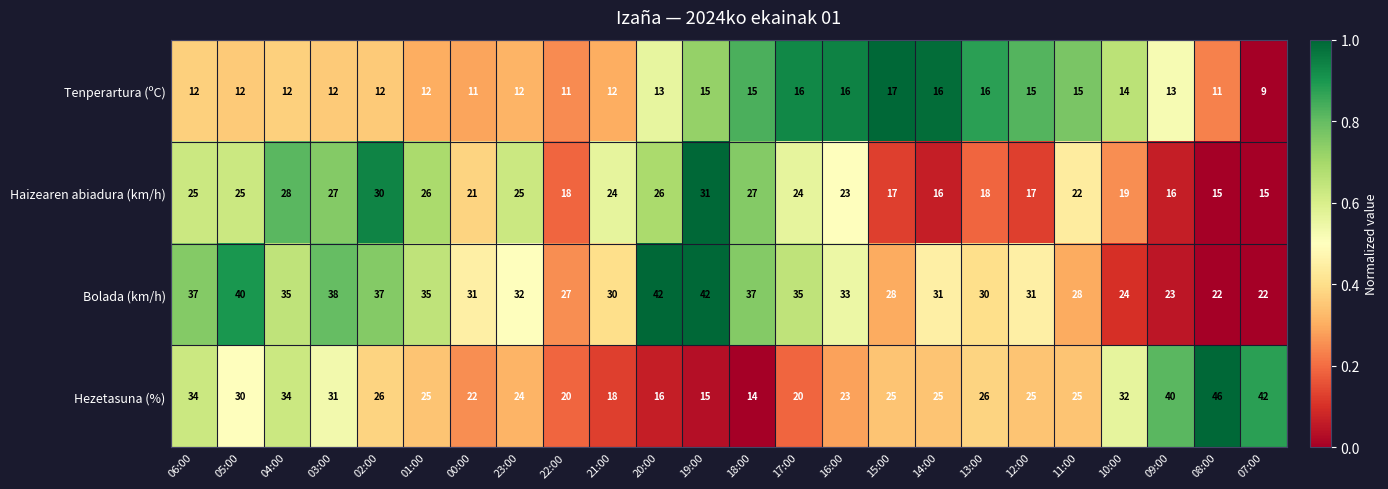

What is the difference between the second highest and second lowest values in the Hezetasuna (%) series?

27